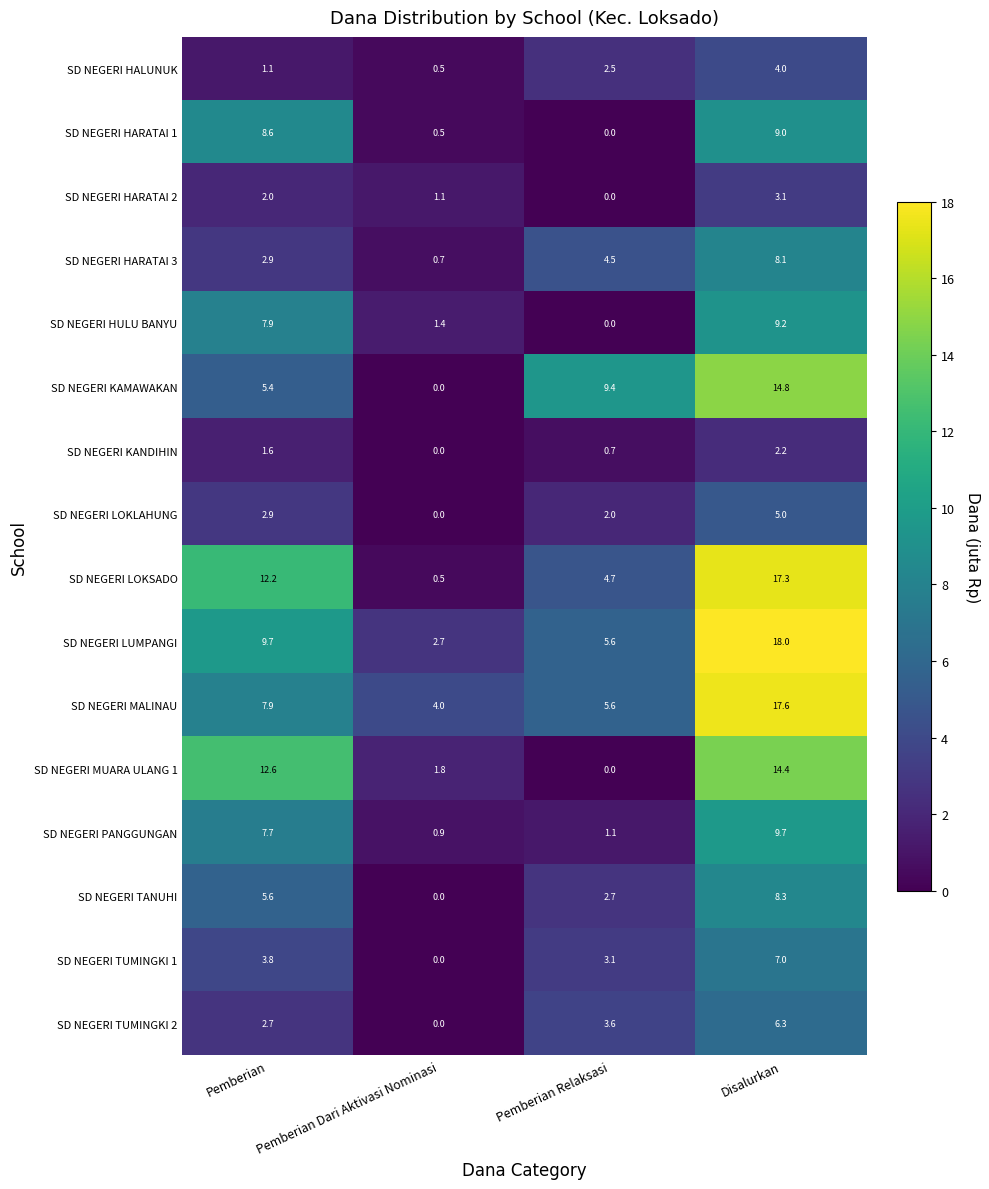

What is the difference between the SD NEGERI HULU BANYU values at Disalurkan and Pemberian?

1.3